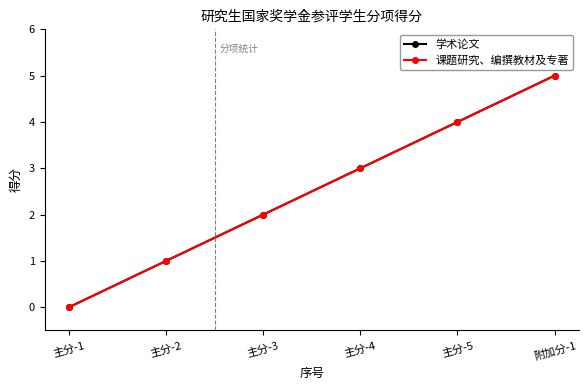

What is the difference between the 课题研究、编撰教材及专著 values at 主分-2 and 主分-3?

1